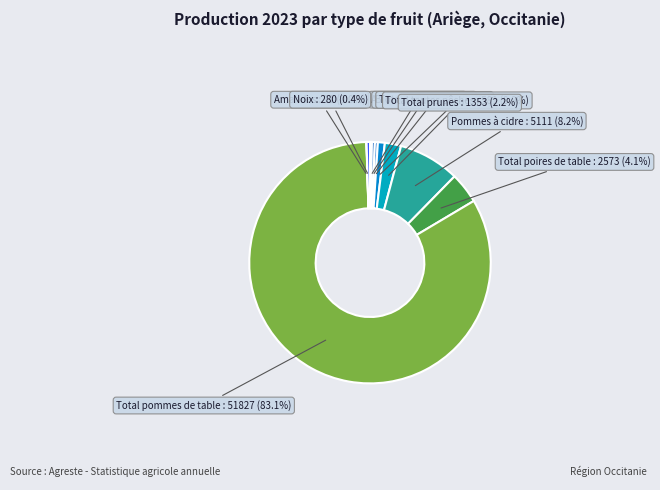

Rank the categories by value from lowest to highest.

Amandes, Abricots, Bigarreau, Total cerises, Noix, Total toutes pêches, Total prunes, Total poires de table, Pommes à cidre, Total pommes de table